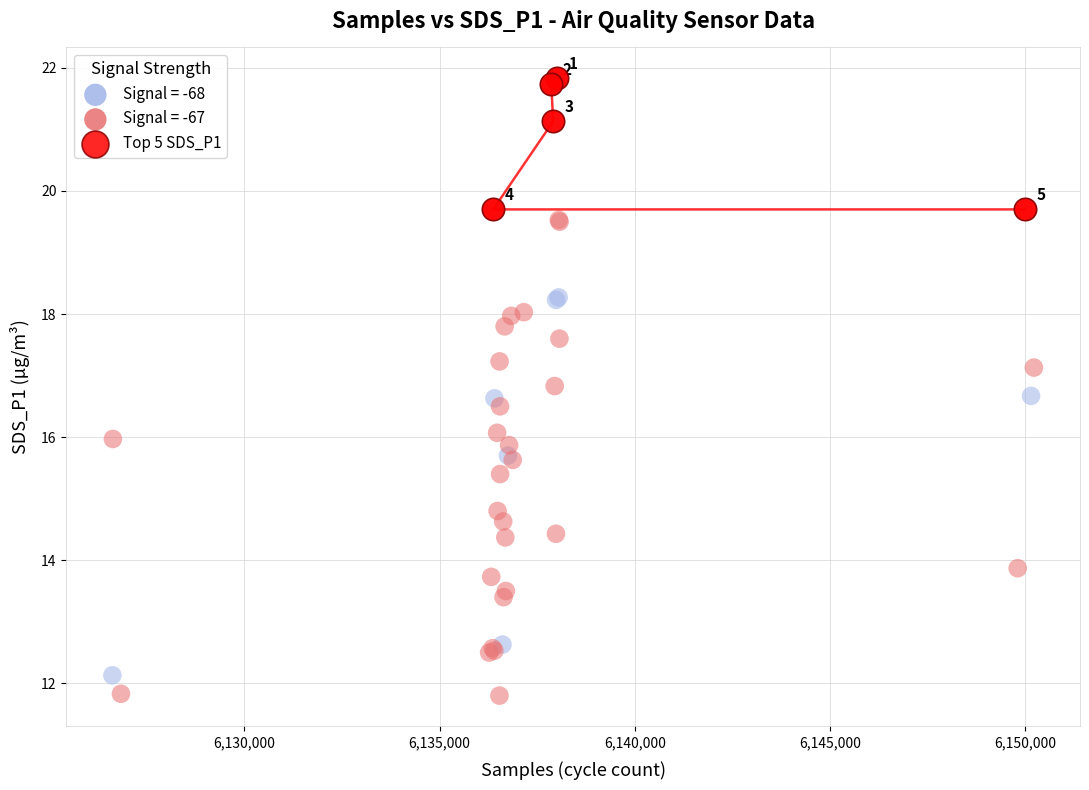

Which series has the largest Y range (max minus min)?

Signal = -67